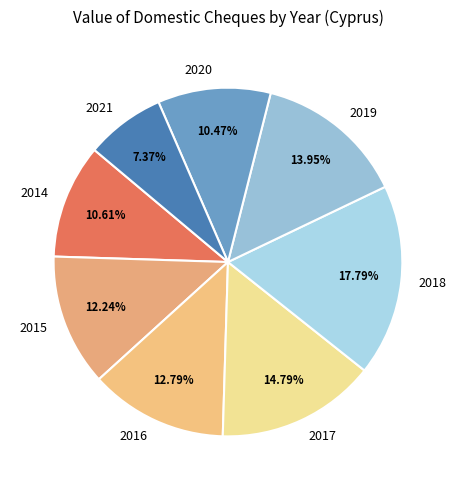

Between 2015 and 2018, which is larger?

2018